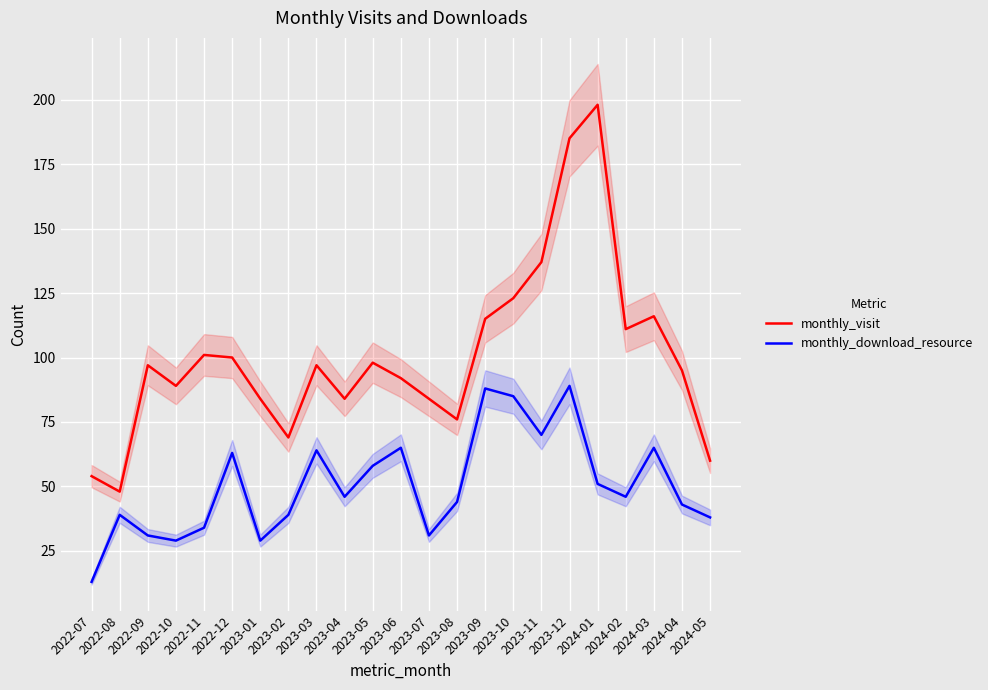

What is the label of the 16th point from the left?

2023-10